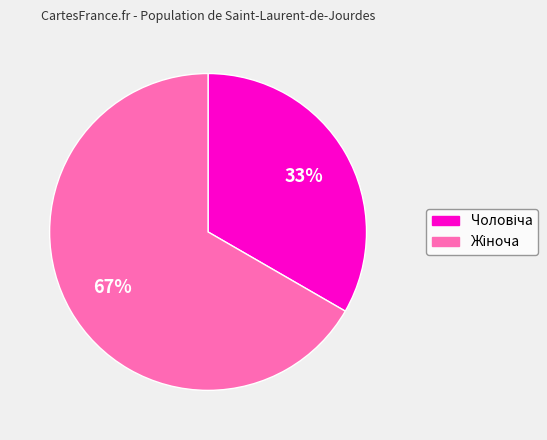

Does any single category account for the majority?

Yes